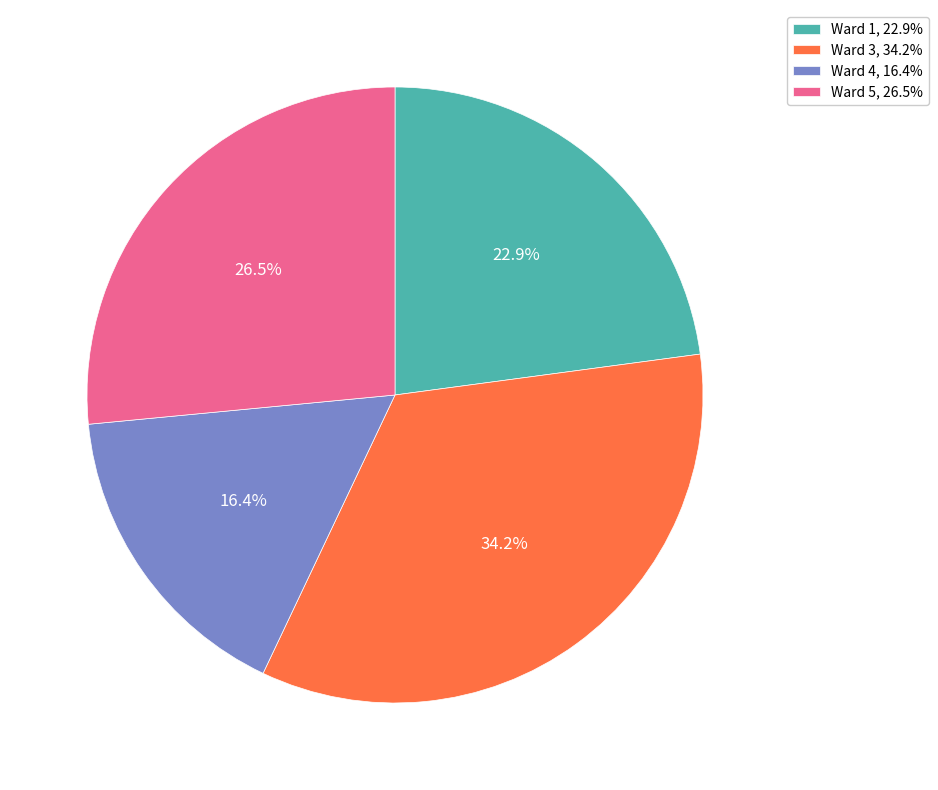

Is Ward 4 the majority of the pie?

No